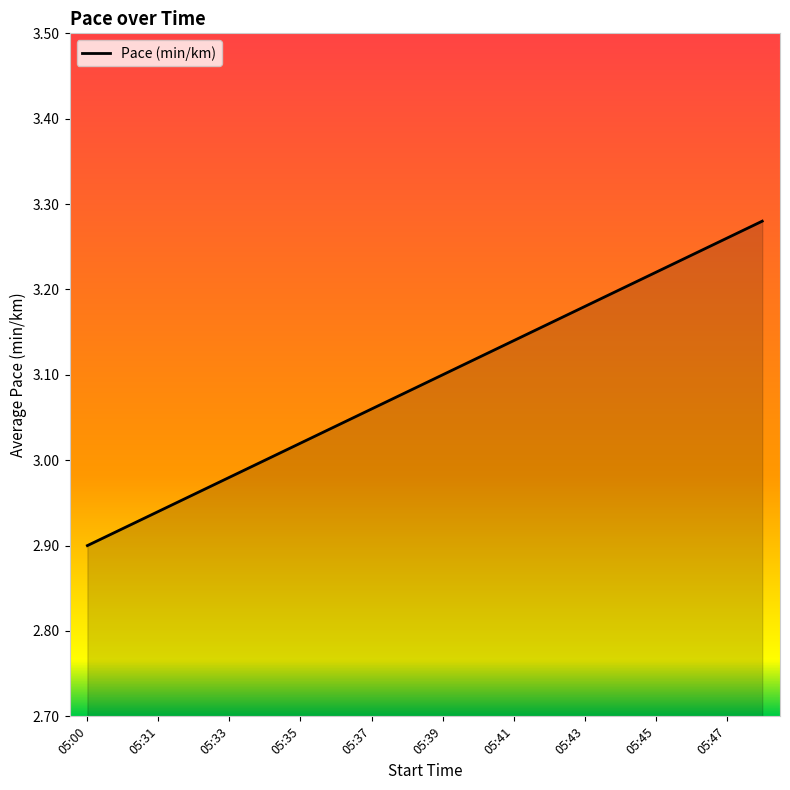

What is the difference between the maximum and minimum values?

0.4